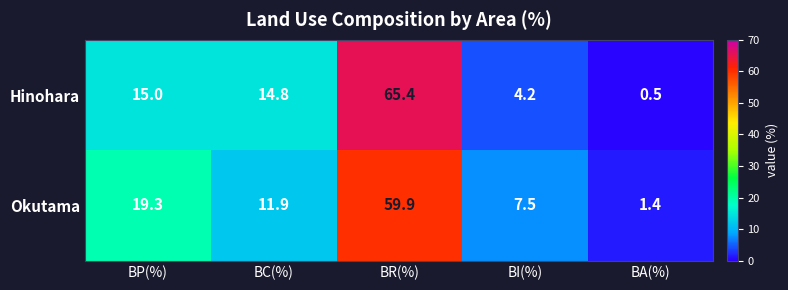

How many values in the Hinohara series are below 14?

2